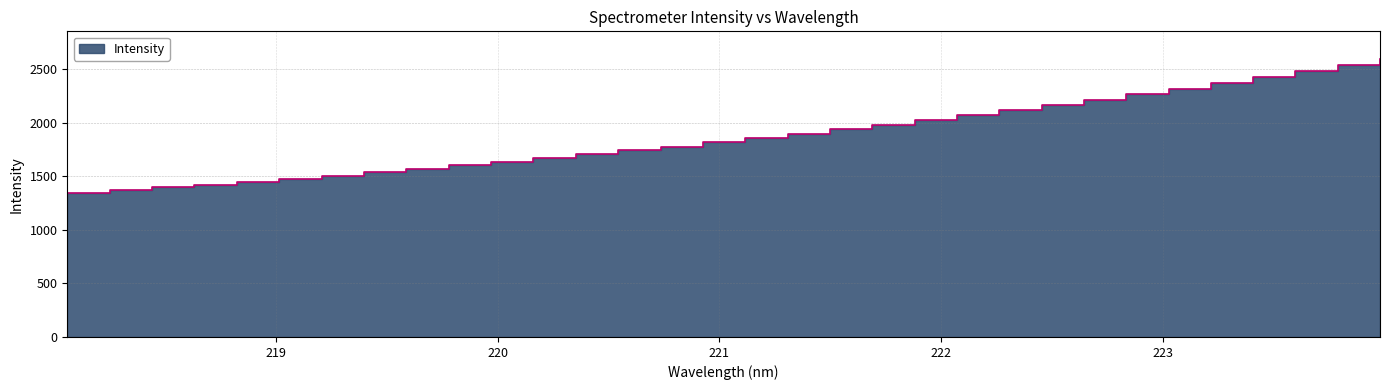

At which category does the chart reach its minimum across all series?

218.0596